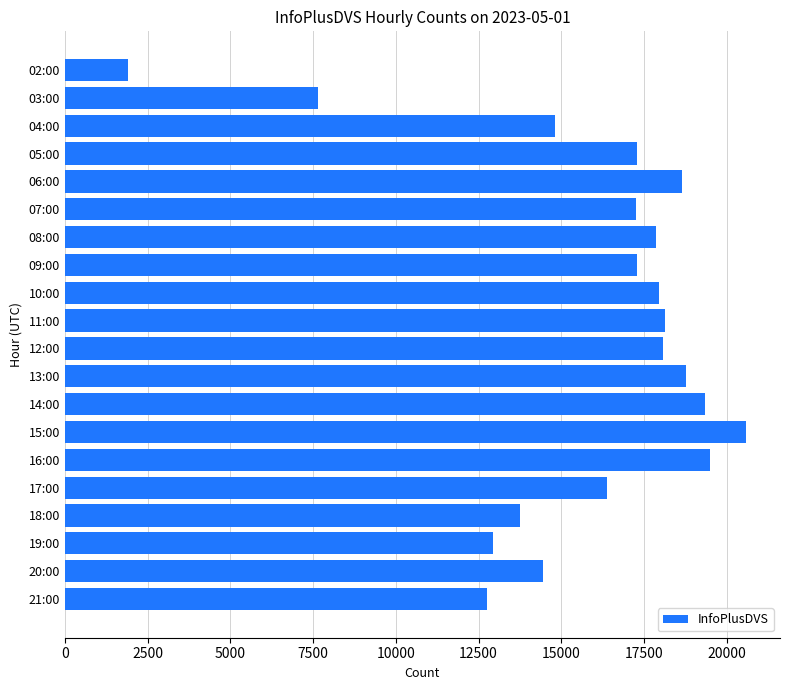

What value does the data have at 21:00?

12741